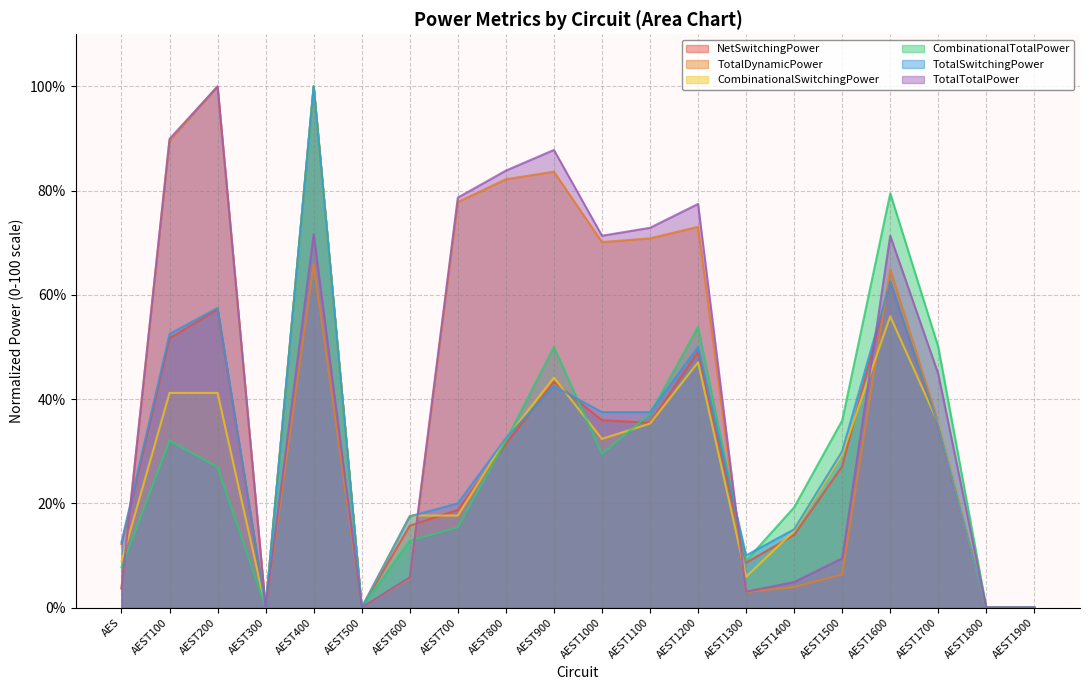

How many lines are shown in the chart?

6